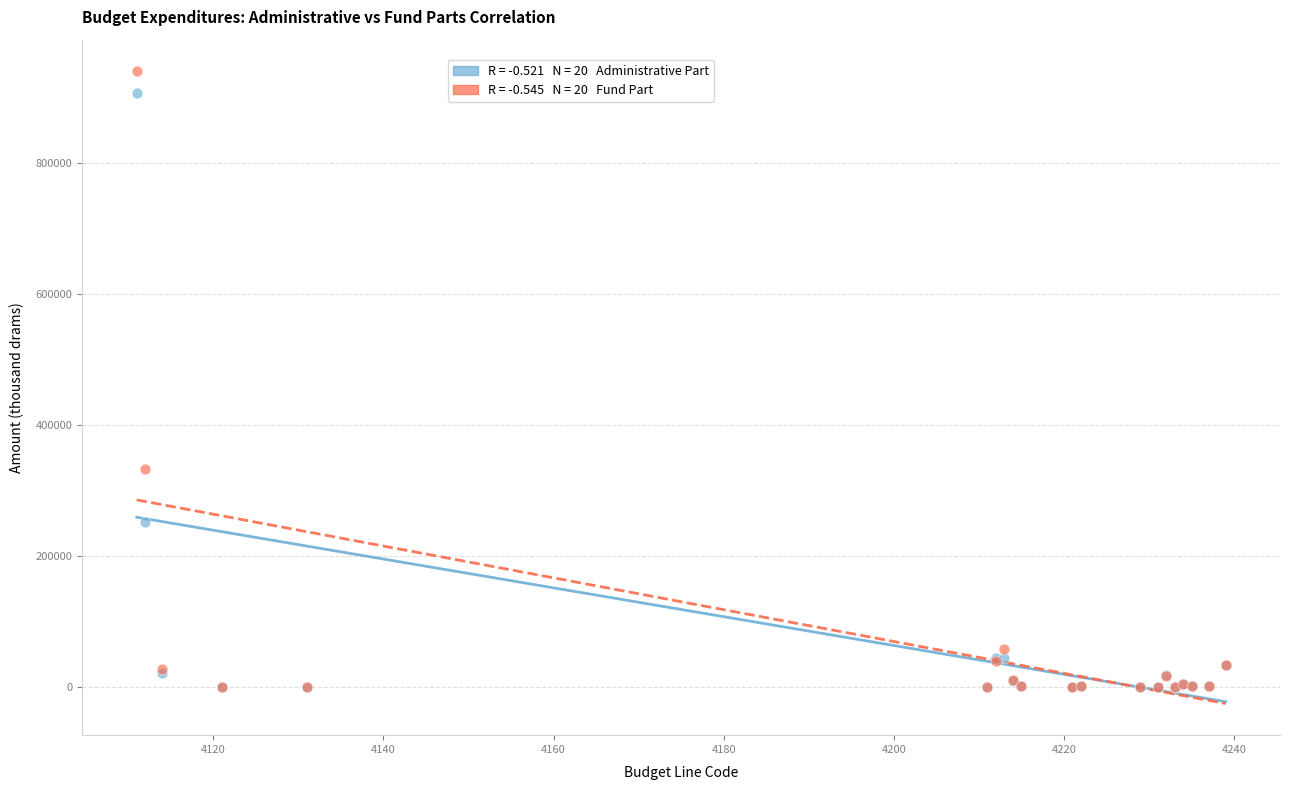

Across all series, what Y value is closest to 469883?

333327.3